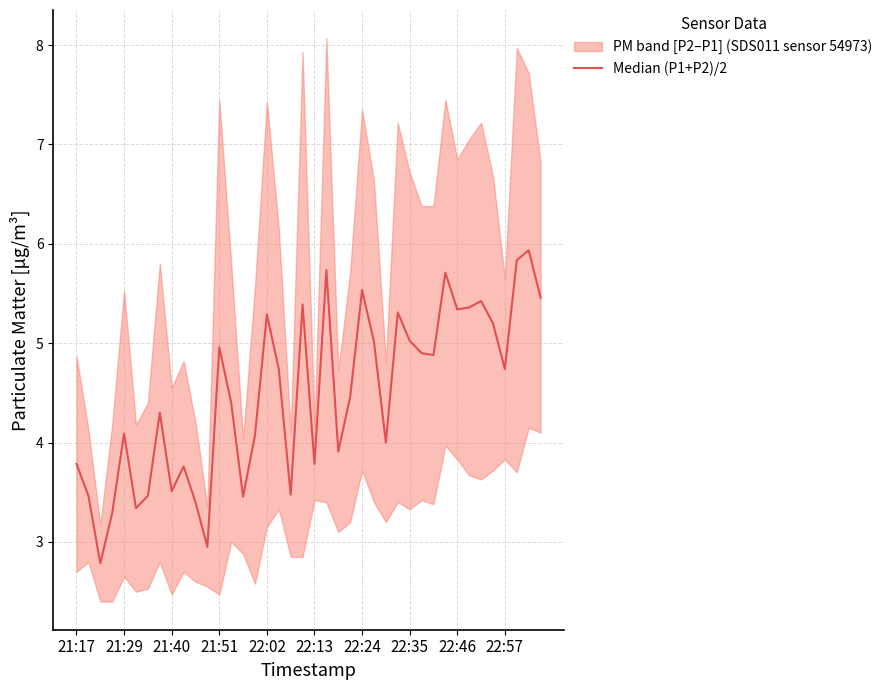

What is the average value?

4.5